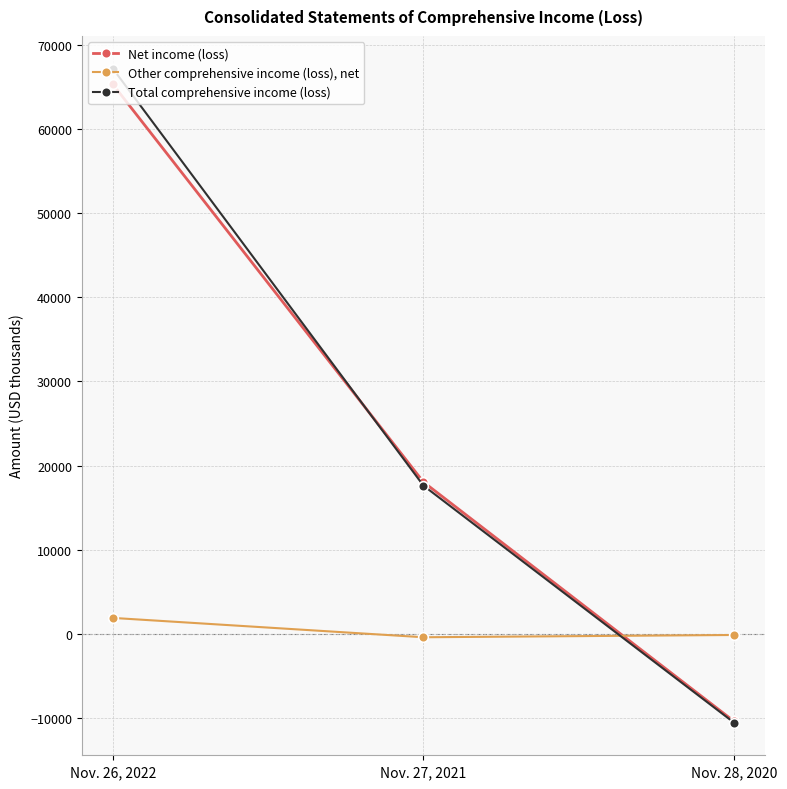

At which category is the sum across all series the highest?

Nov. 26, 2022